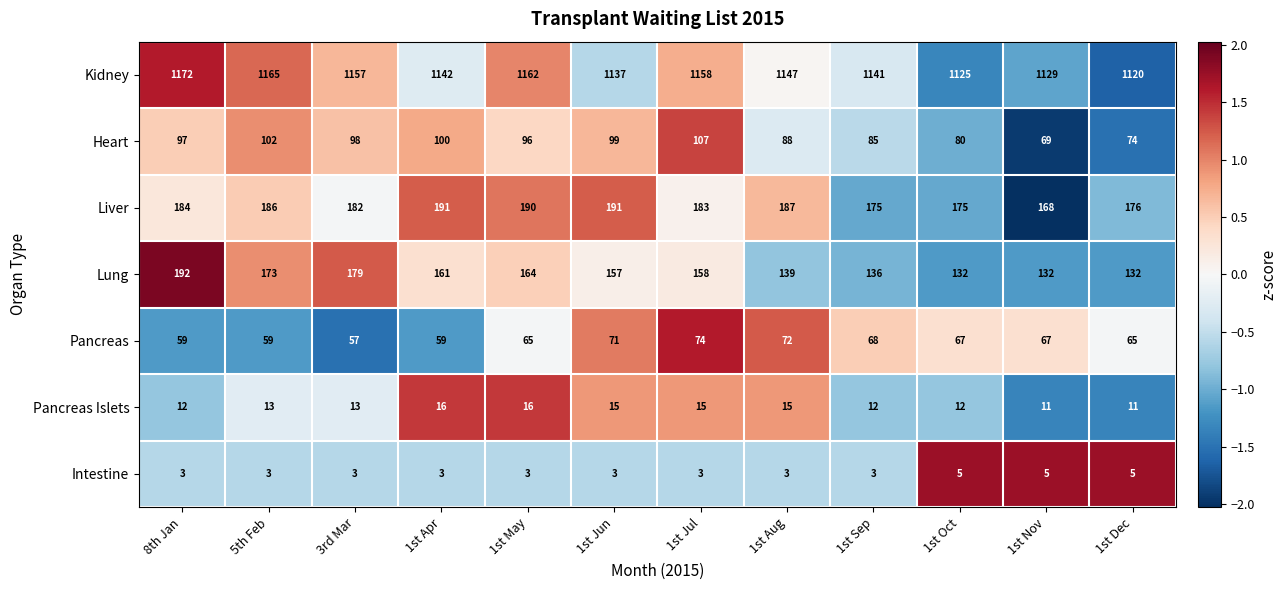

How many data points does each series have?

12